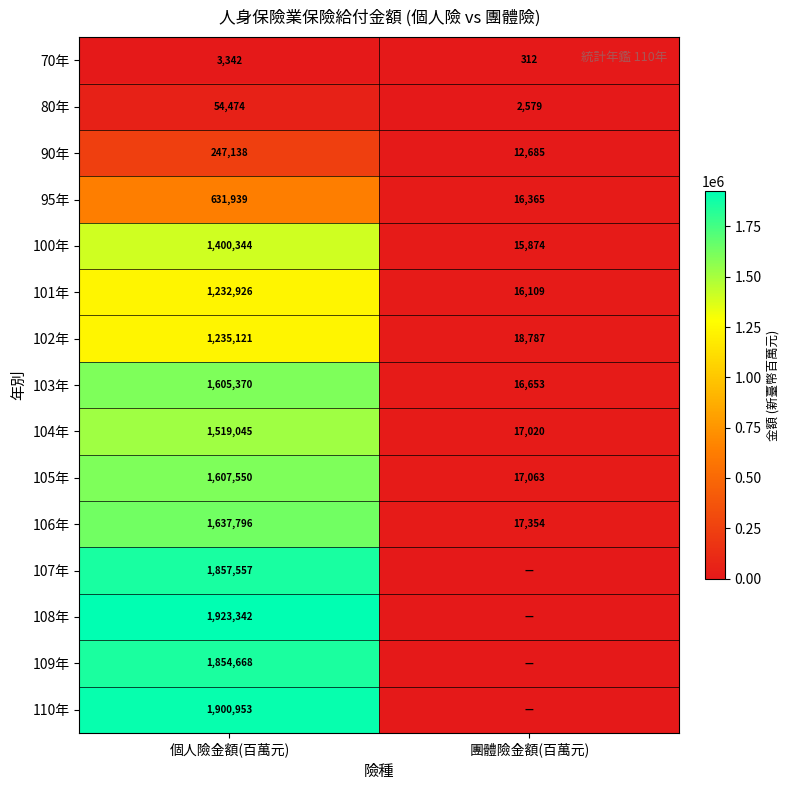

What is the total value across all series at 團體險金額(百萬元)?

150801